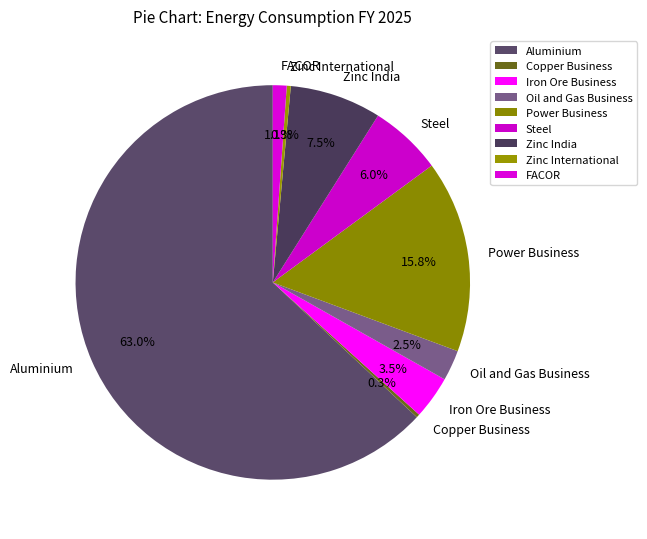

What is the largest slice in the pie chart?

Aluminium